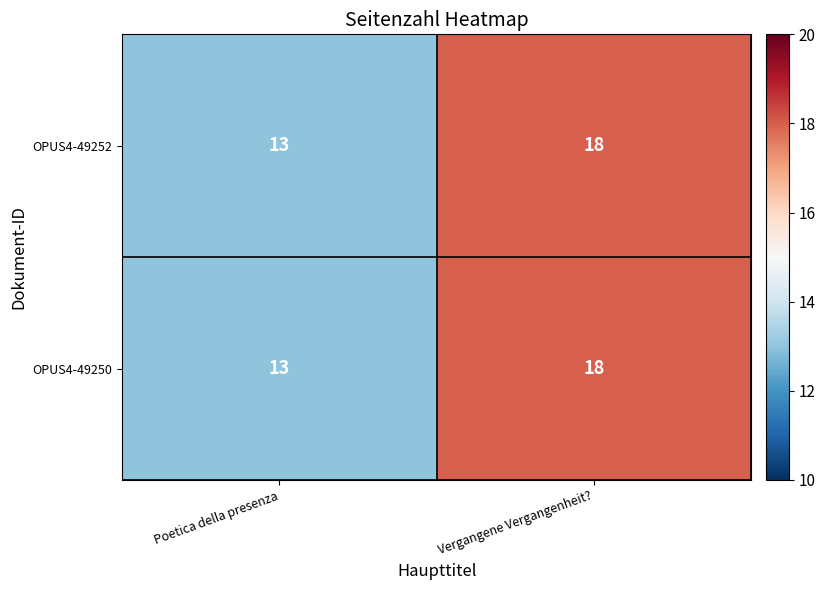

At how many categories does at least one series exceed 14?

1